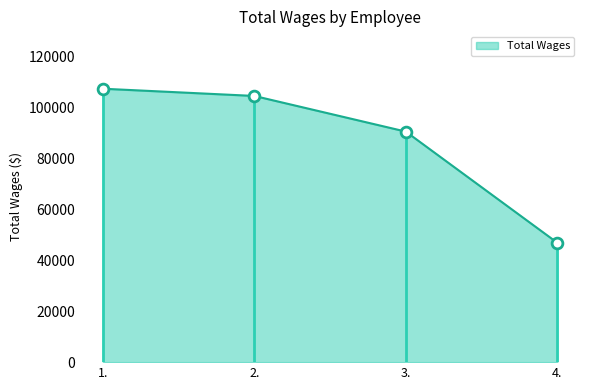

What is the change in value from 3. to 4.?

-43676